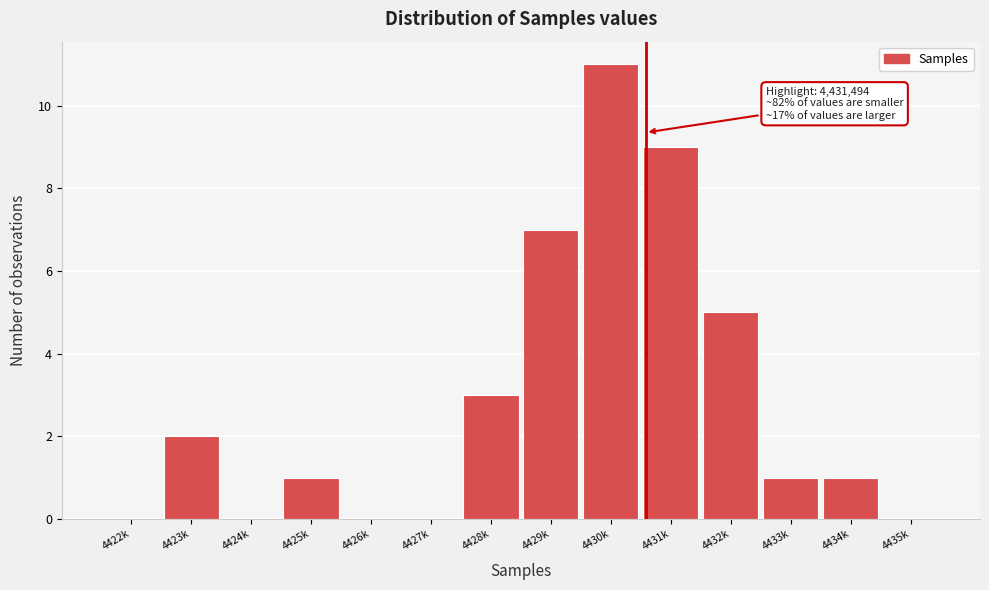

Reading left to right, transcribe all the data shown in this chart.

4422k=0	4423k=2	4424k=0	4425k=1	4426k=0	4427k=0	4428k=3	4429k=7	4430k=11	4431k=9	4432k=5	4433k=1	4434k=1	4435k=0